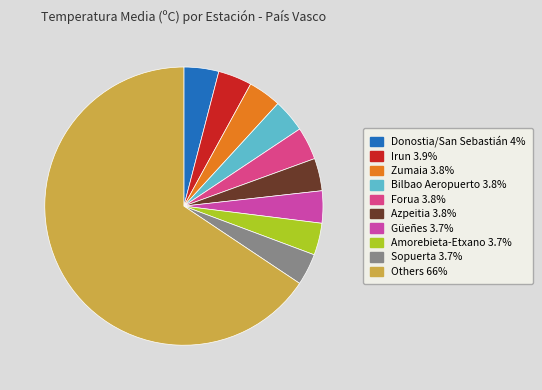

Count the number of slices in the pie.

10